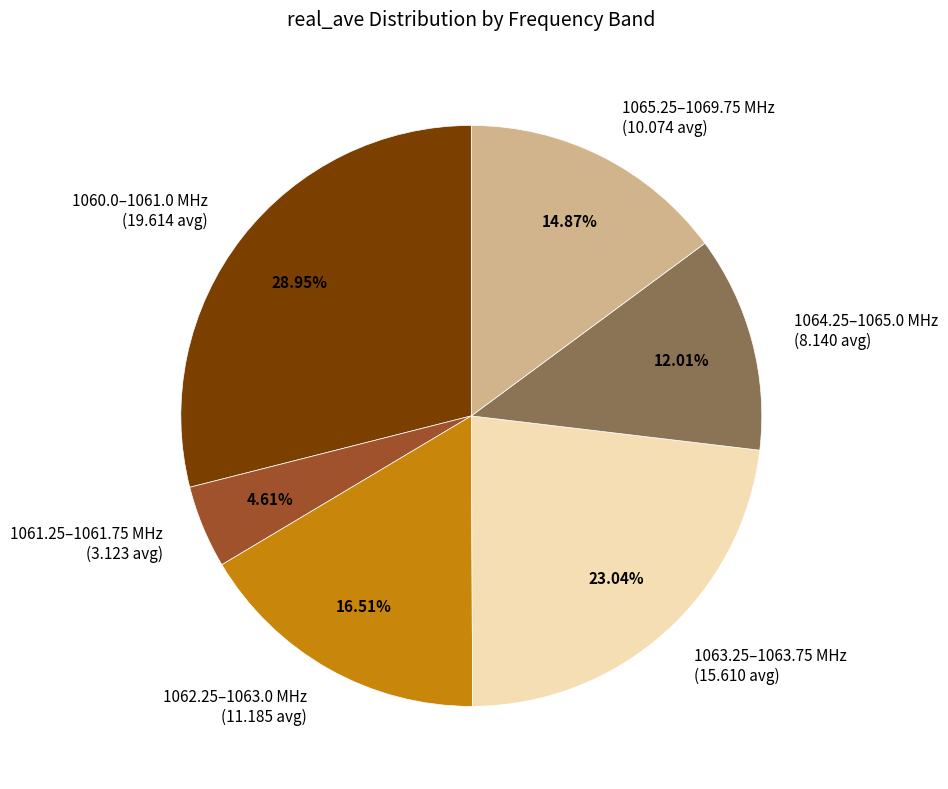

Does 1062.25–1063.0 MHz (11.185 avg) account for over 50% of the chart?

No